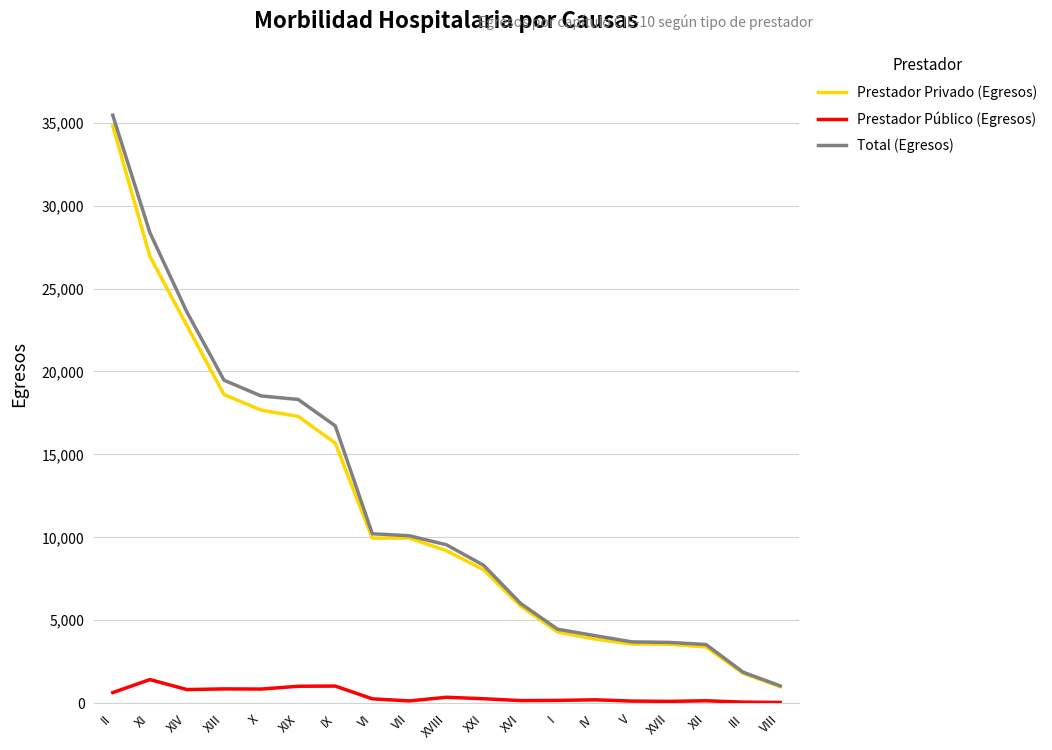

Which series changed the most between XI and XVII?

Total (Egresos)